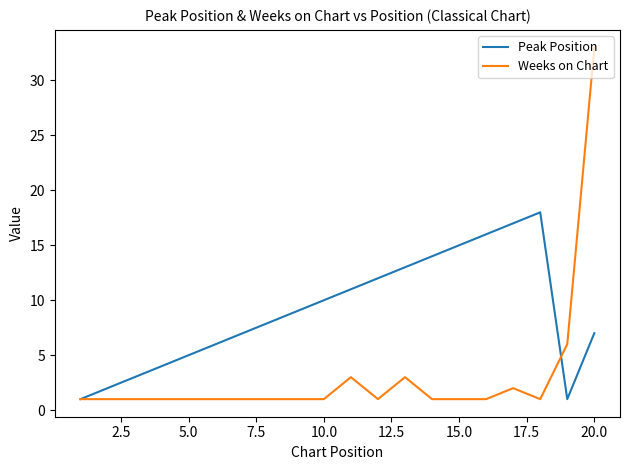

List the series in order of their peak value, highest first.

Weeks on Chart, Peak Position